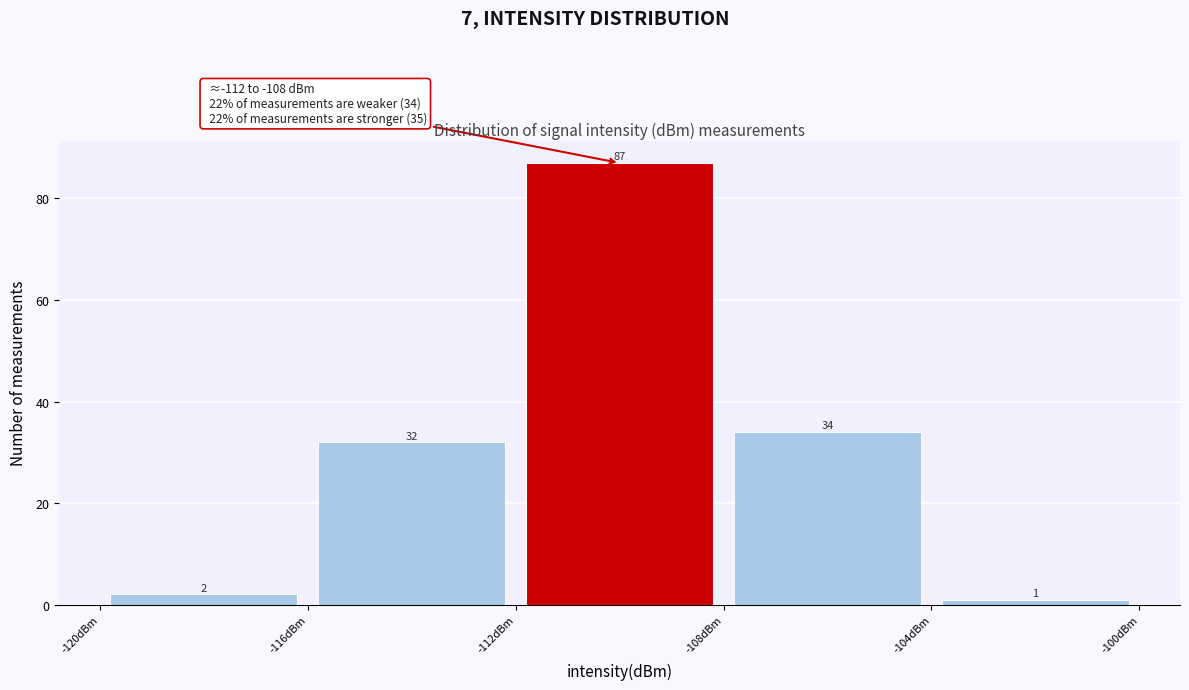

Reading left to right, transcribe this chart: for each bar, give the range it covers on the x-axis and its height.

-120 to -116: 2
-116 to -112: 32
-112 to -108: 87
-108 to -104: 34
-104 to -100: 1